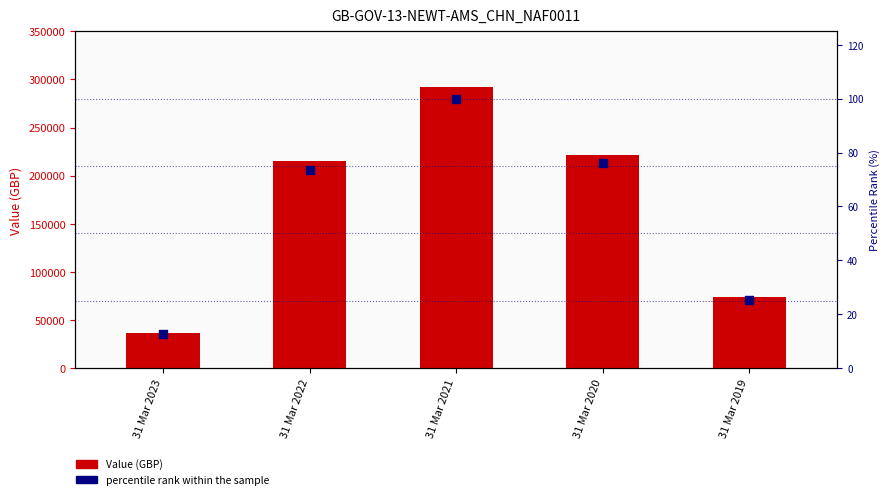

What are all the series names shown in the legend?

Value (GBP), percentile rank within the sample